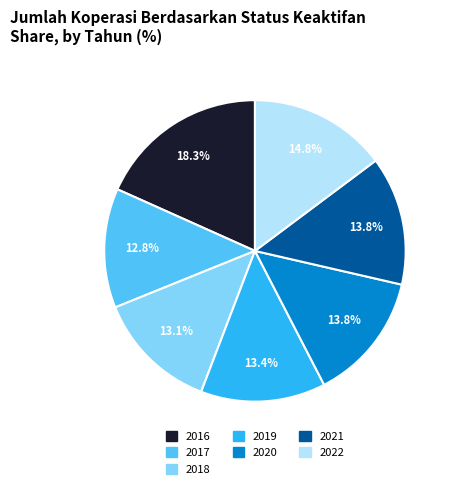

Approximately how many times larger is the value at 2017 compared to 2022?

0.9